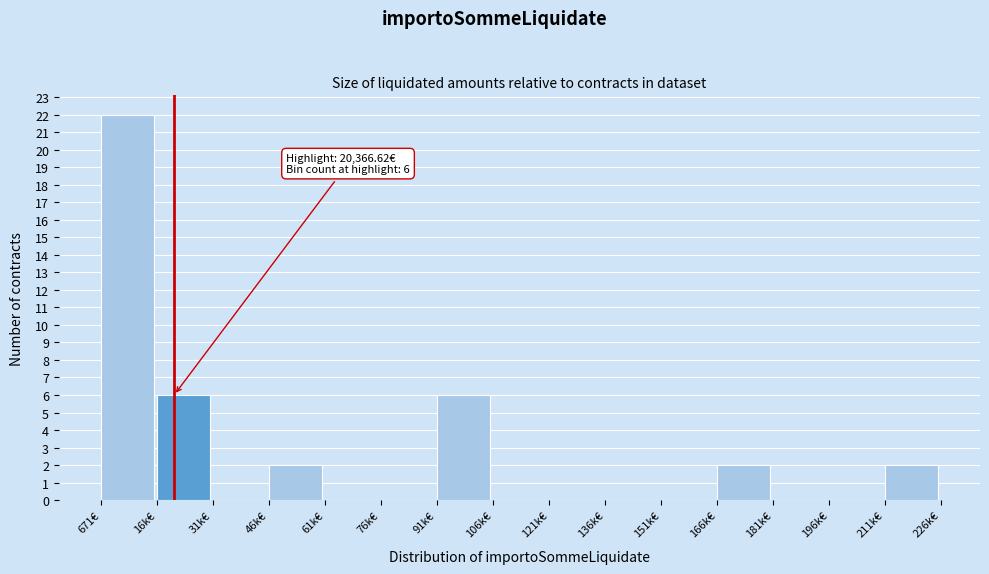

Reading left to right, extract all data points from this chart.

671€=22	16k€=6	31k€=0	46k€=2	61k€=0	76k€=0	91k€=6	106k€=0	121k€=0	136k€=0	151k€=0	166k€=2	181k€=0	196k€=0	211k€=2